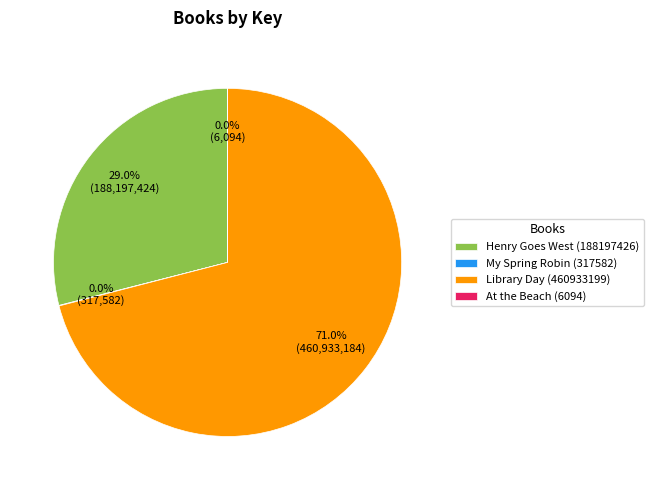

Is there any slice that represents more than half of the pie?

Yes